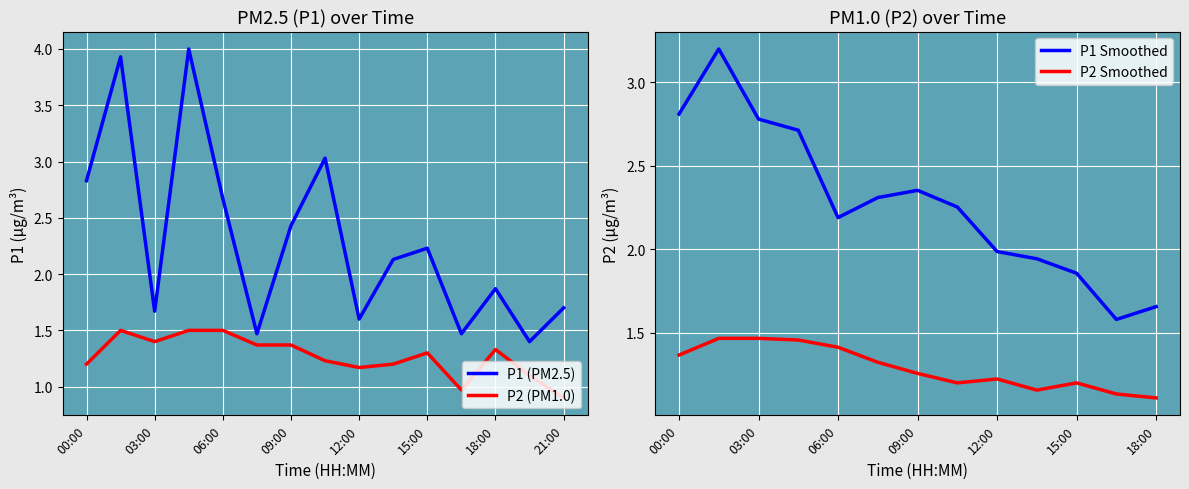

True or false: P1 and P2 cross at least once.

False